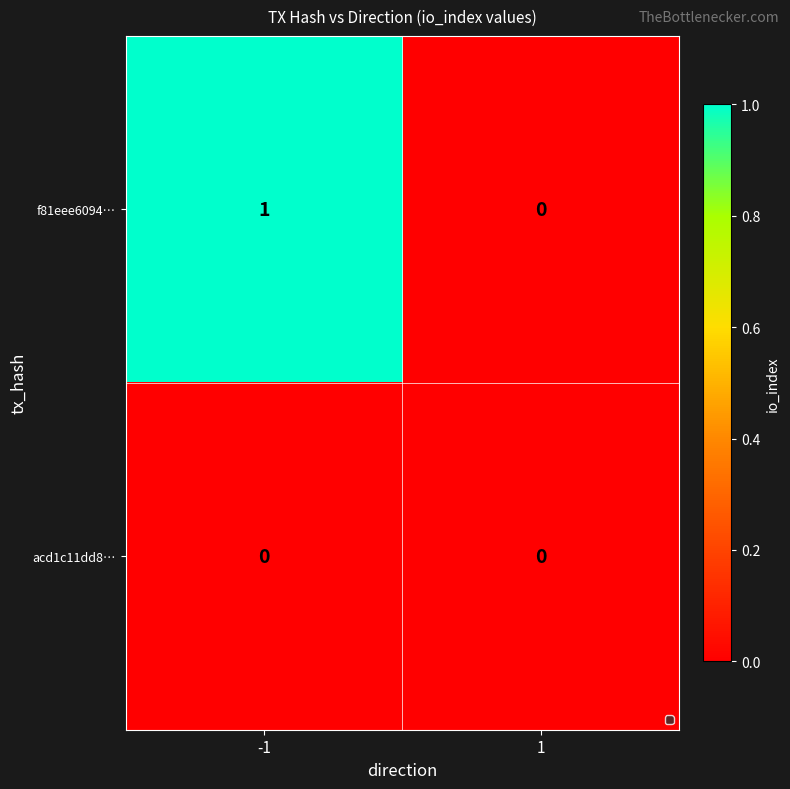

How many distinct data groups are displayed?

2